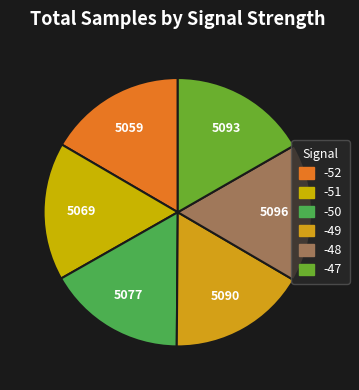

Does -50 represent more than half of the total?

No